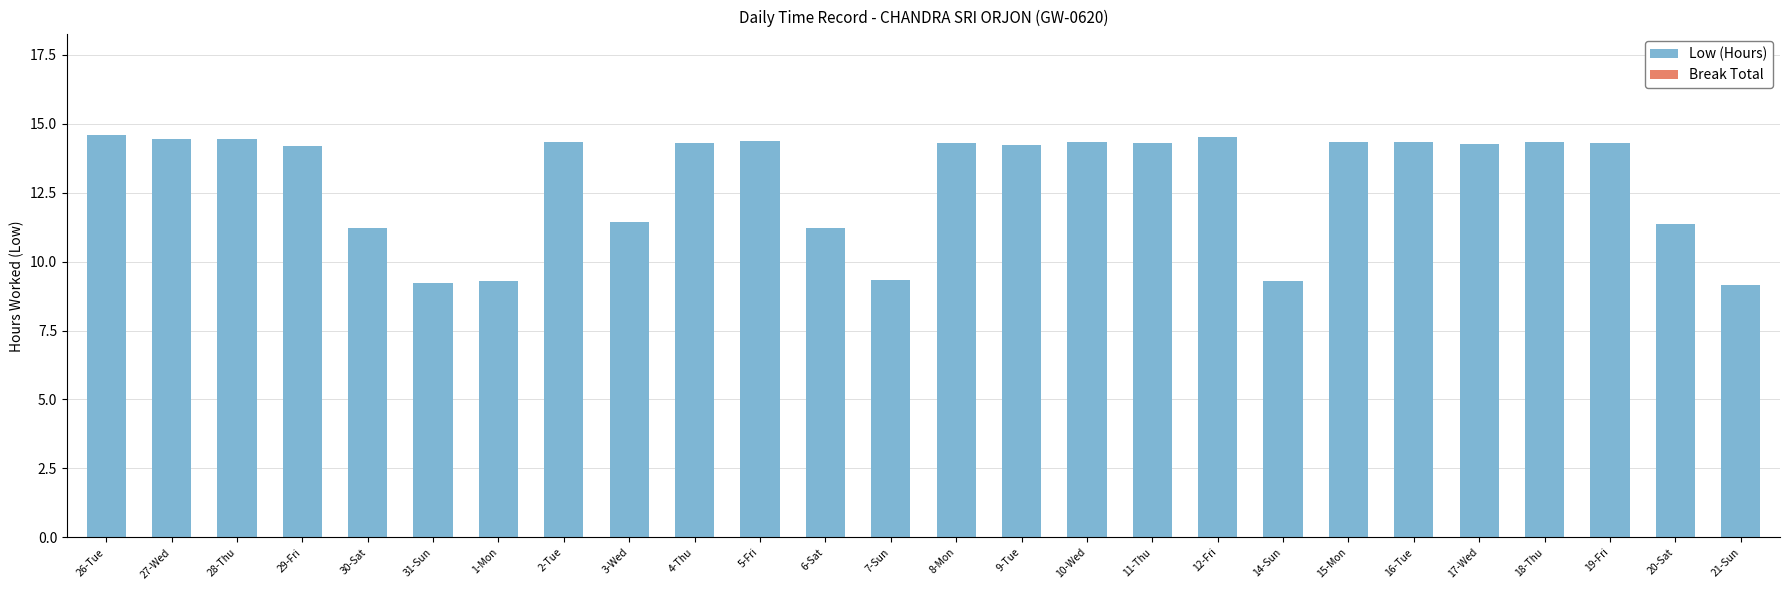

What is the value of the 8th bar from the left?

14.3